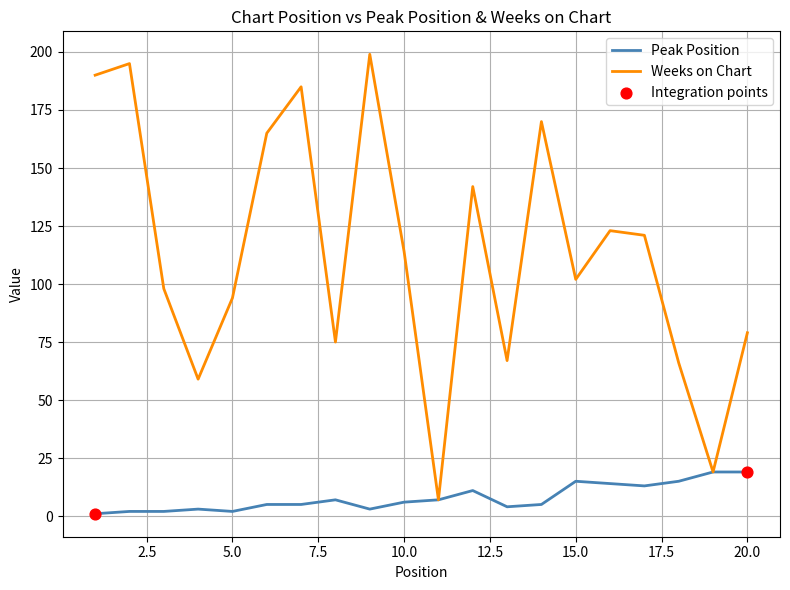

Which series has the widest spread of values?

Weeks on Chart